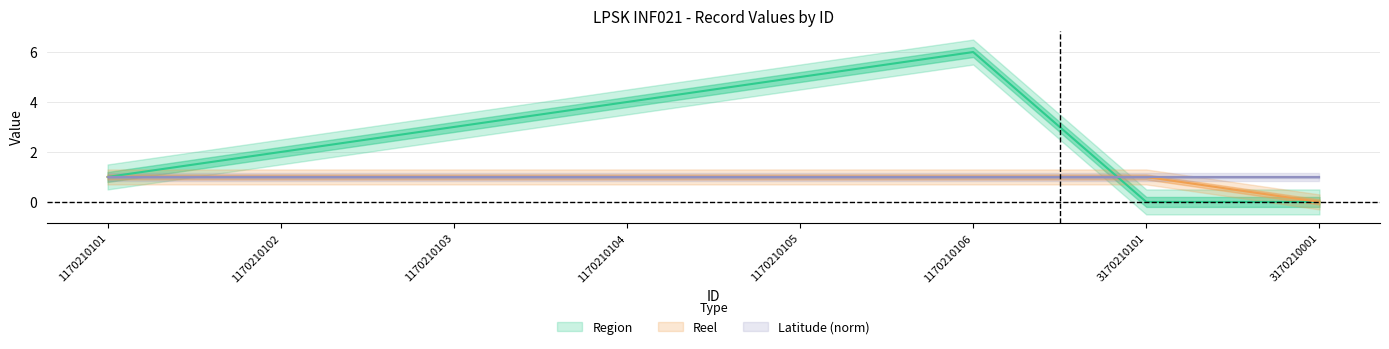

What position from the right is 1170210105?

4